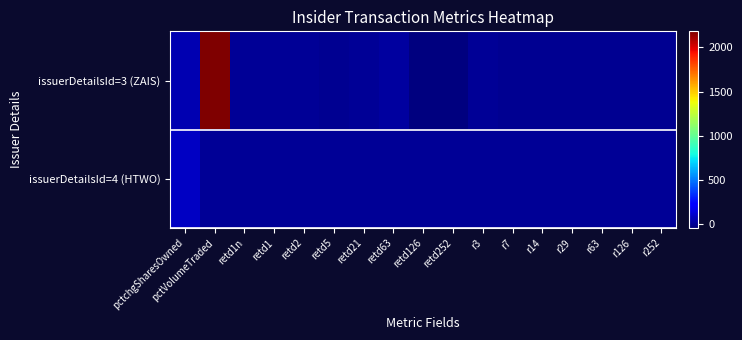

What is the total value across all series at retd63?

23